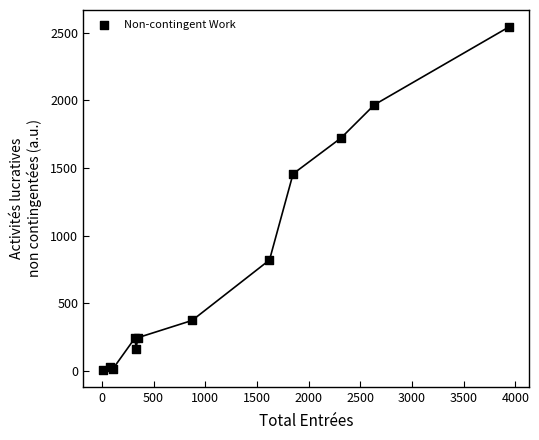

What Y value in the scatter plot is closest to 1274?

1456